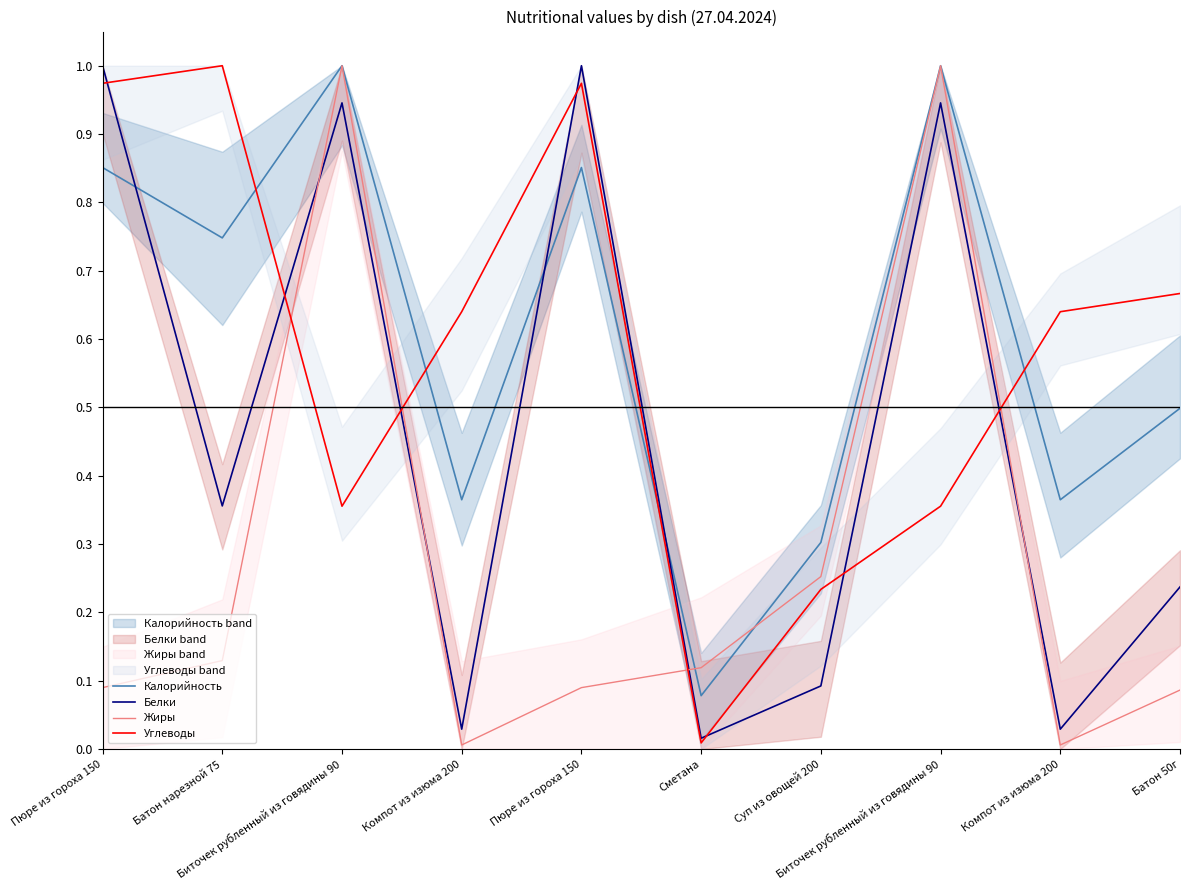

At which category is the sum across all series the highest?

Биточек рубленный из говядины 90